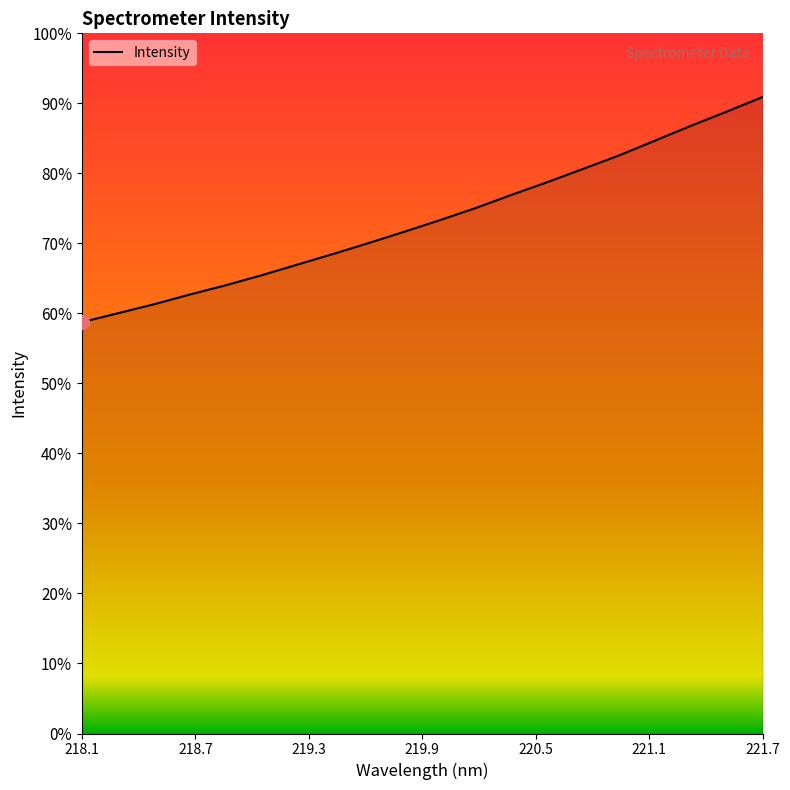

Does the chart display data point markers on the line(s)?

No